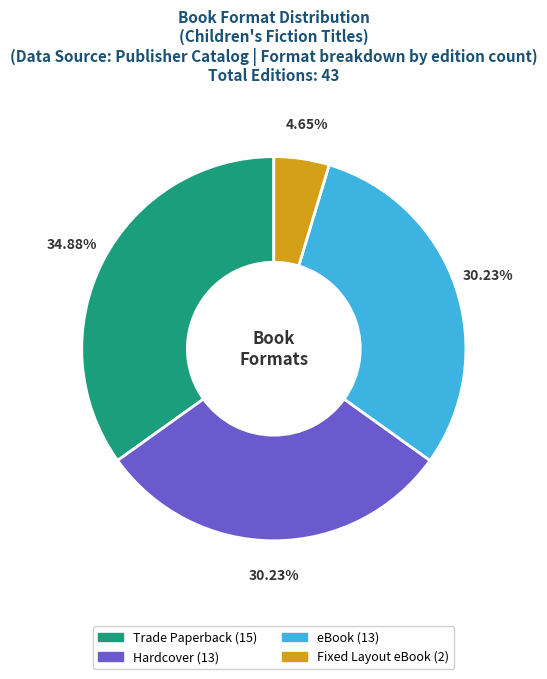

What percentage is the Hardcover slice, to the nearest percent?

30%